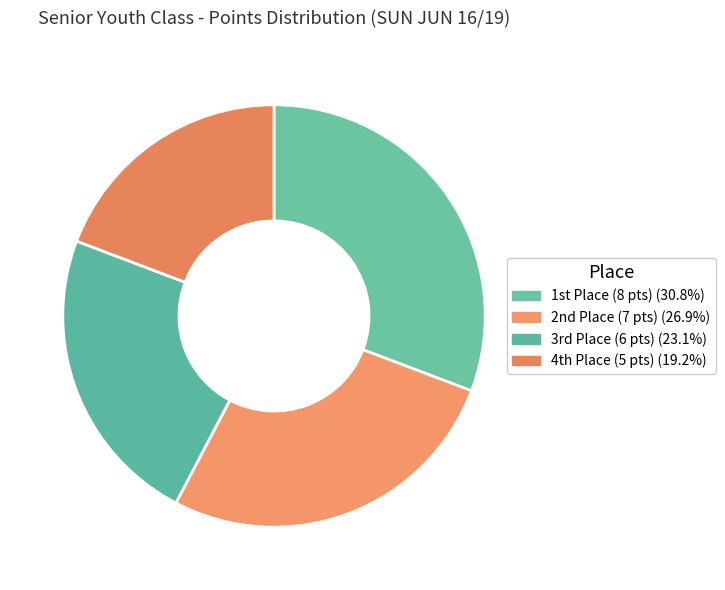

Does any single category account for the majority?

No